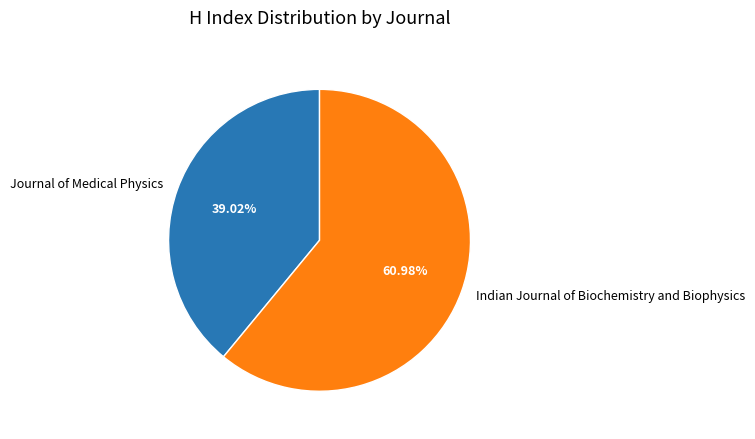

What percentage is the Indian Journal of Biochemistry and Biophysics slice, to the nearest percent?

61%